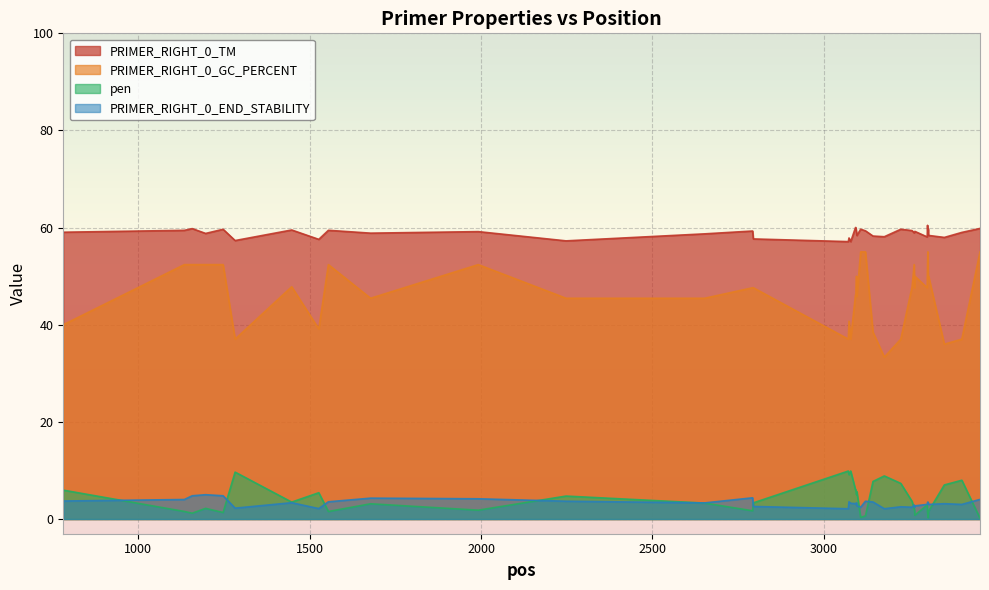

True or false: PRIMER_RIGHT_0_END_STABILITY has more than 1 interior local peaks.

True